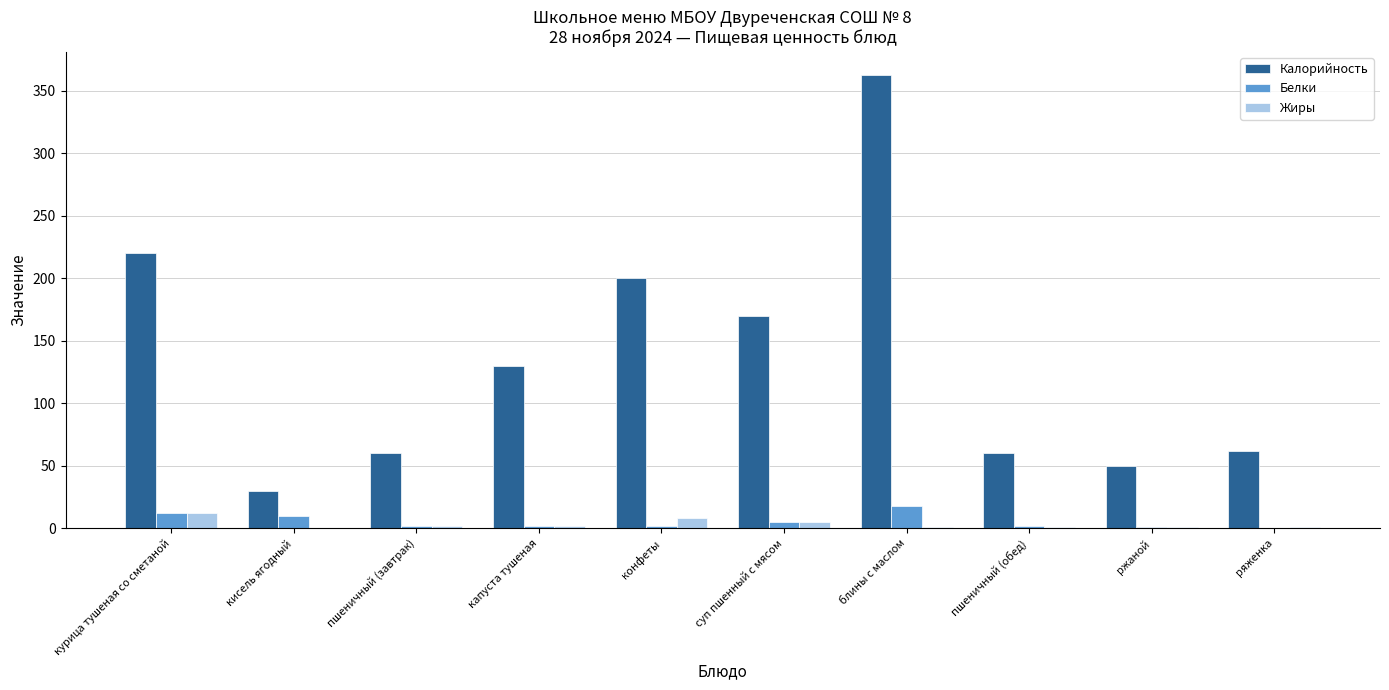

The Калорийность series shows 30.0 at кисель ягодный. True or false?

True